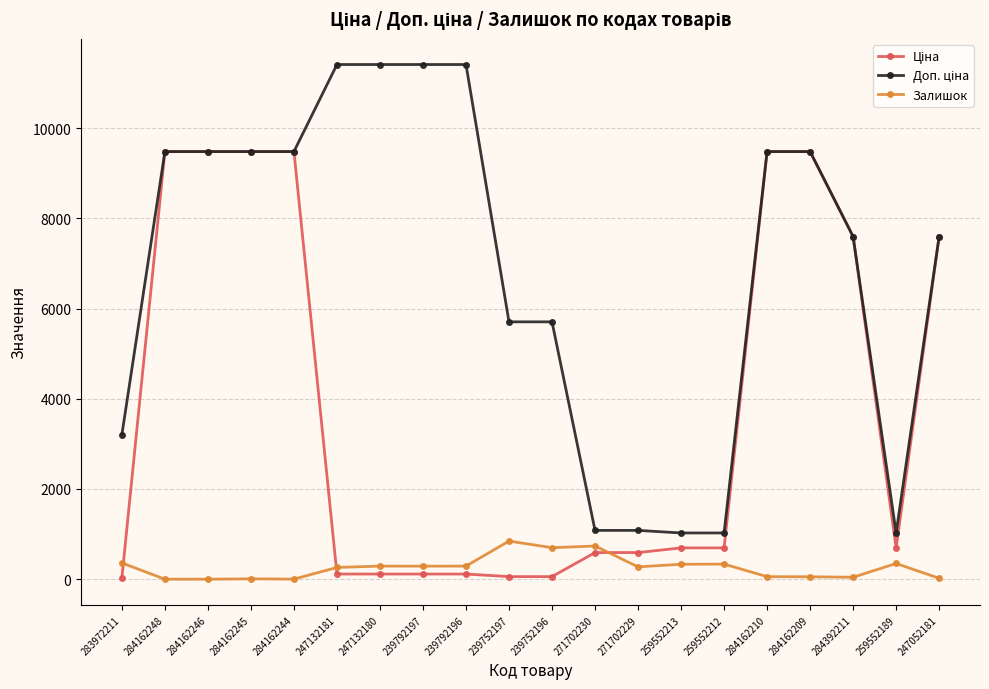

What position from the right is 247052181?

1